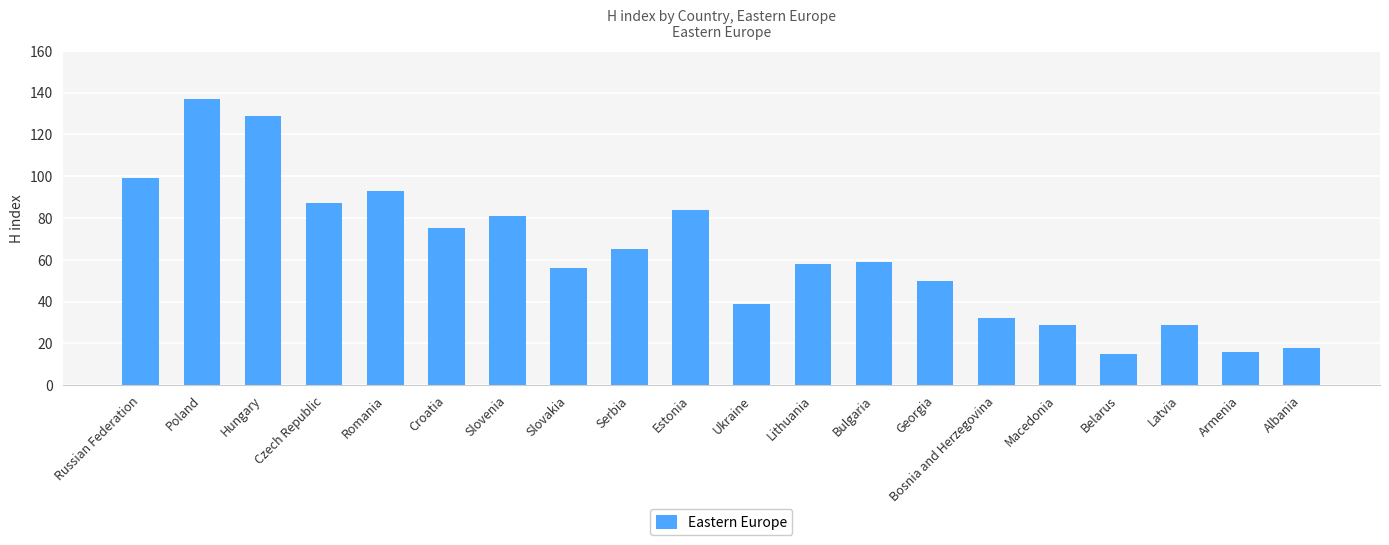

What is the label of the 20th bar from the right?

Russian Federation